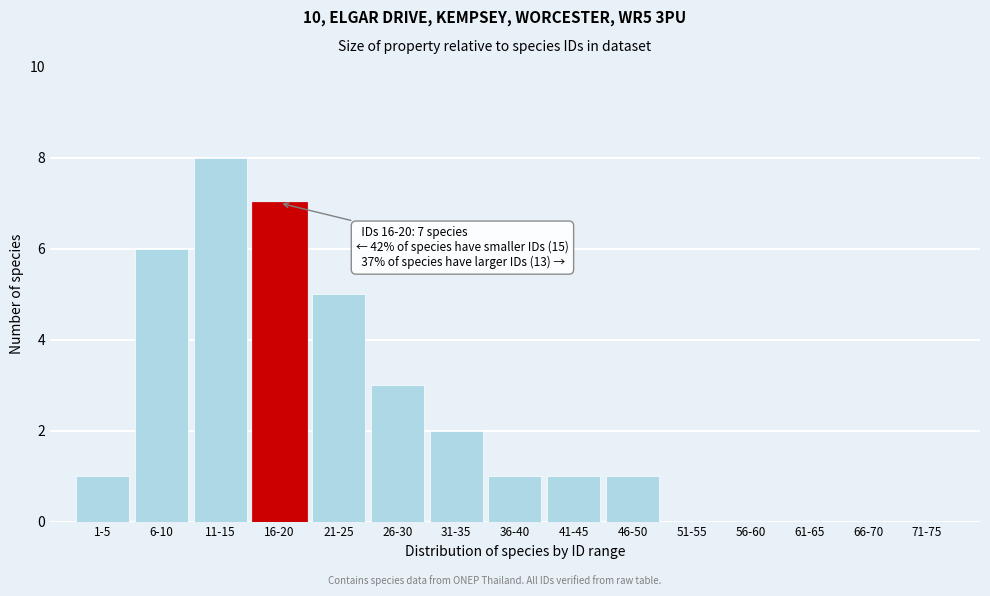

Reading right to left, what are all the values shown in this chart?

71-75=0	66-70=0	61-65=0	56-60=0	51-55=0	46-50=1	41-45=1	36-40=1	31-35=2	26-30=3	21-25=5	16-20=7	11-15=8	6-10=6	1-5=1